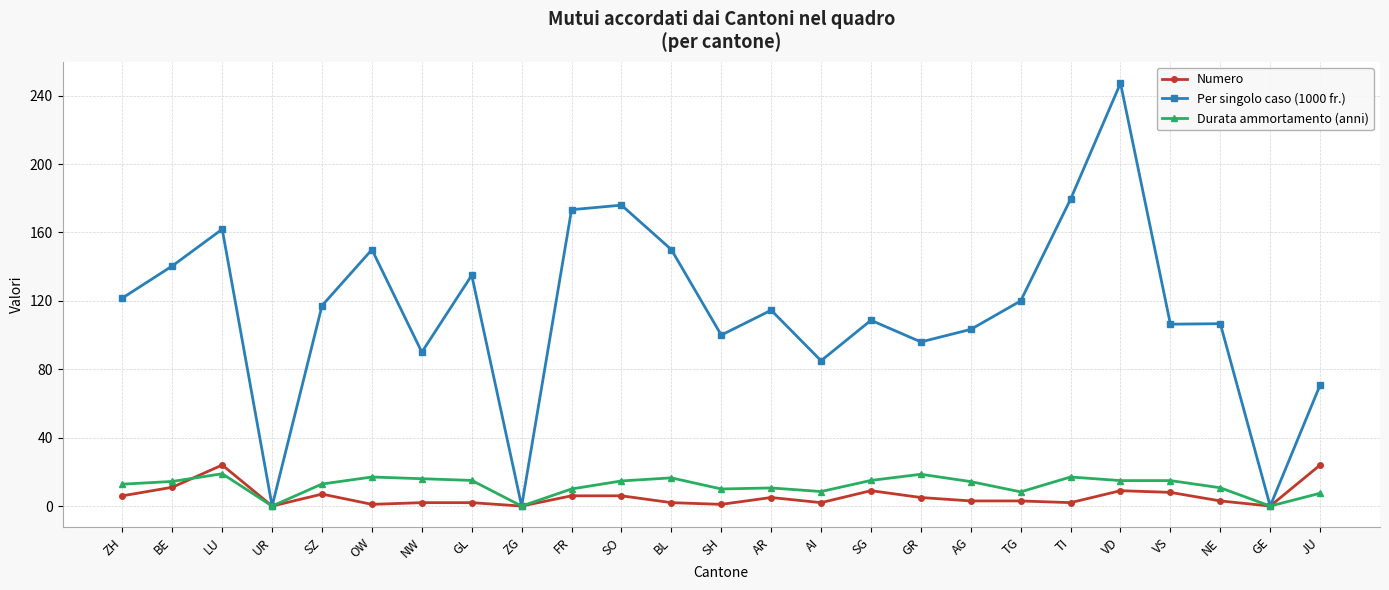

What is the greatest value displayed?

247.3